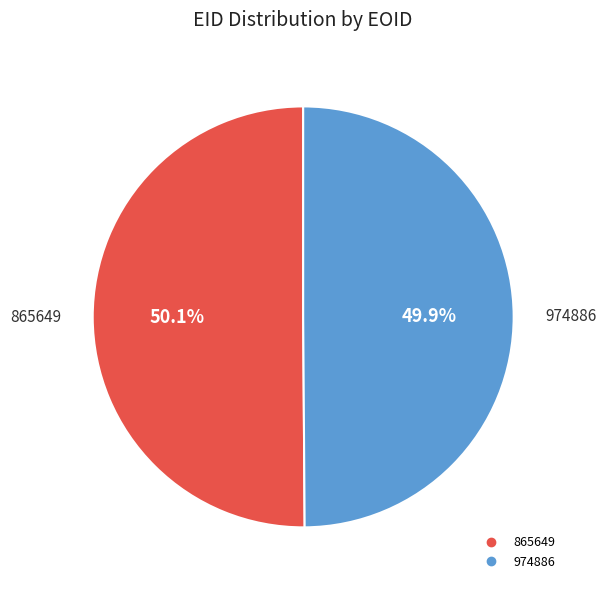

How much of the chart is everything except 865649?

49.9%